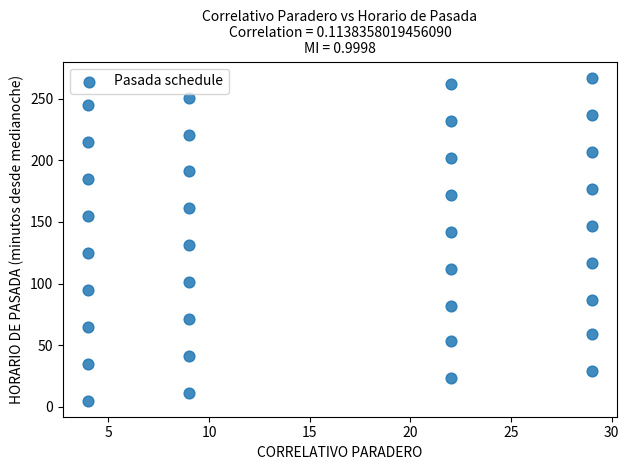

What is the range of Y values (max minus min)?

262